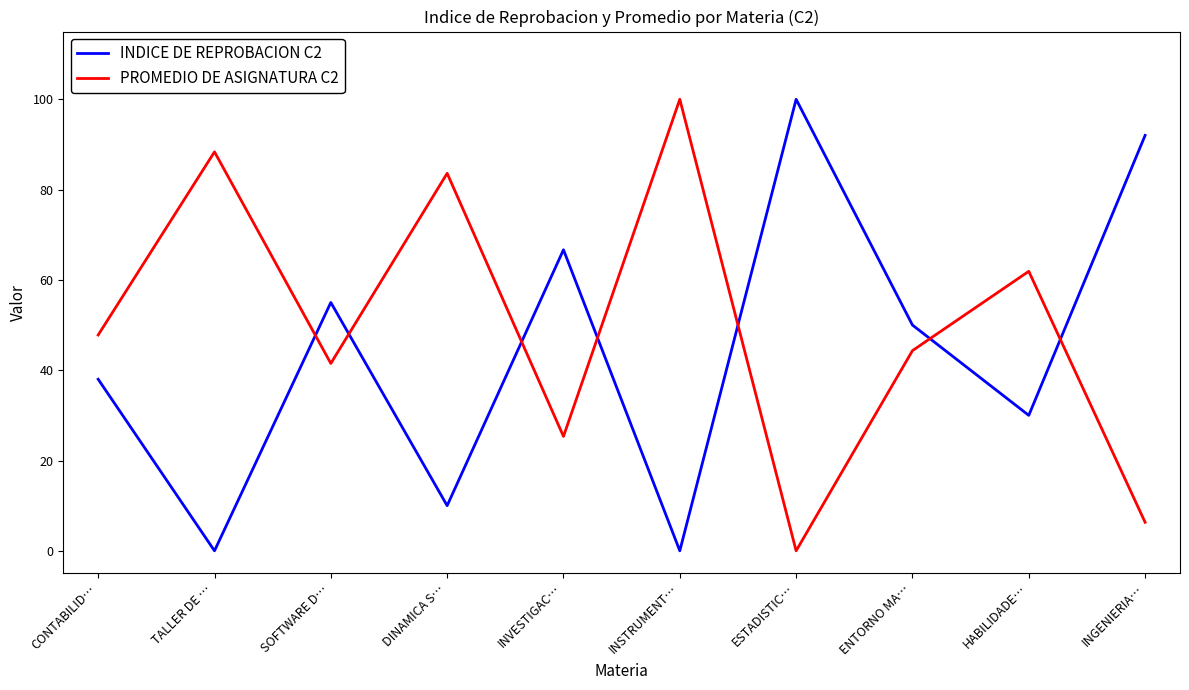

In PROMEDIO DE ASIGNATURA C2, how many points are lower than both neighbors (excluding endpoints)?

3